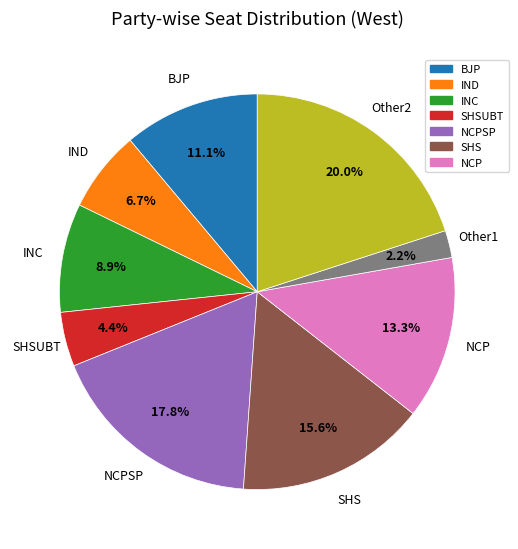

Is there any slice that represents more than half of the pie?

No